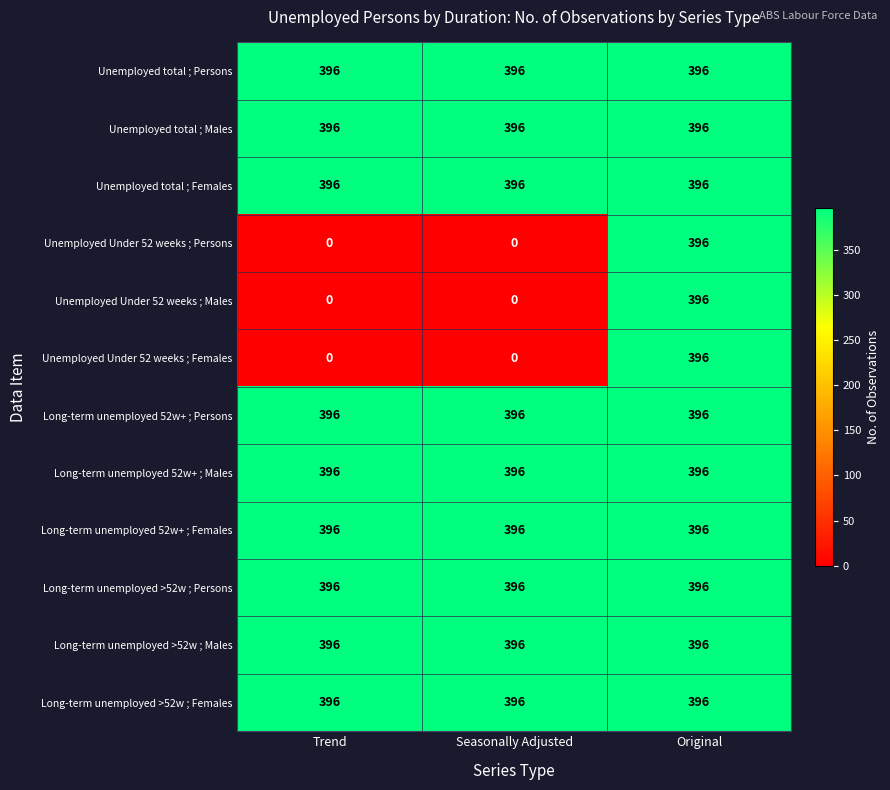

Is it true that Unemployed total ; Males equals 396 at Original?

True